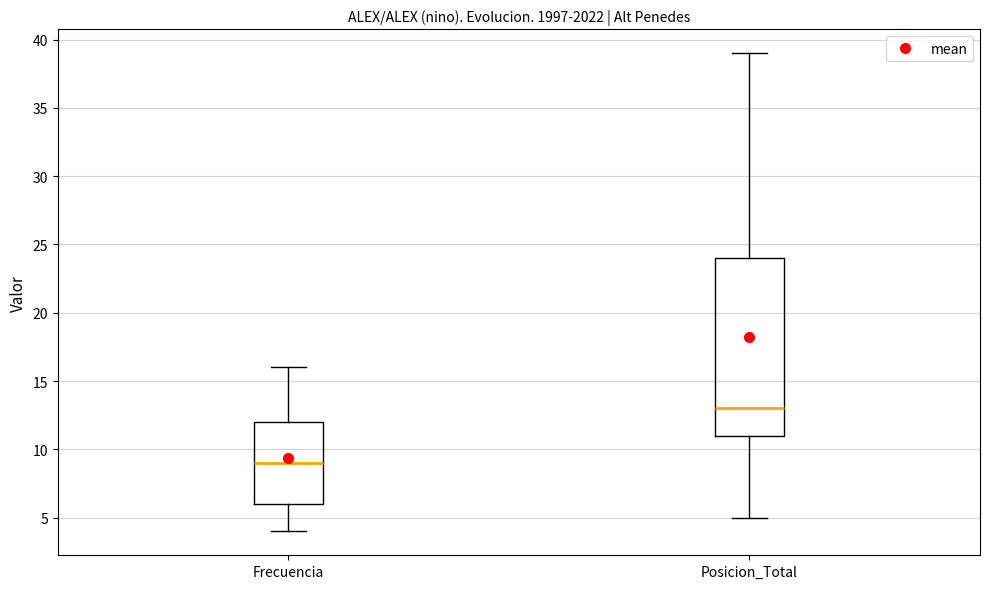

Reading left to right, read every box against the y-axis: the position of its median line, the range the box covers, and the ends of its whiskers. The values are not printed on the chart, so give them approximately, as read against the axis.

Frecuencia: median 9, box 6 to 12, whiskers 4 to 16
Posicion_Total: median 13, box 11 to 24, whiskers 5 to 39